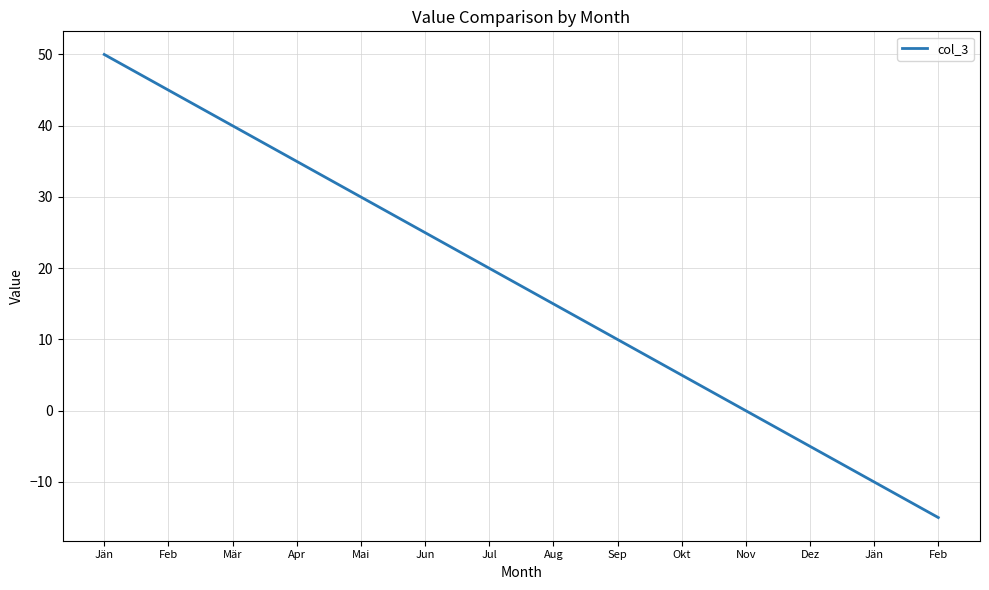

Which label corresponds to the smallest value in the chart?

Feb